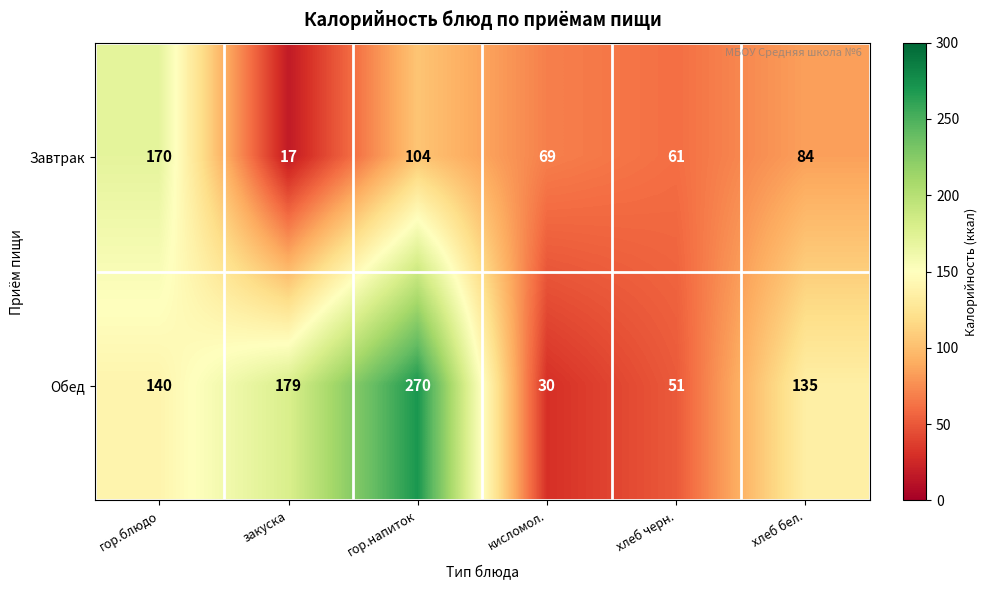

At which label is Завтрак closest to 93?

хлеб бел.